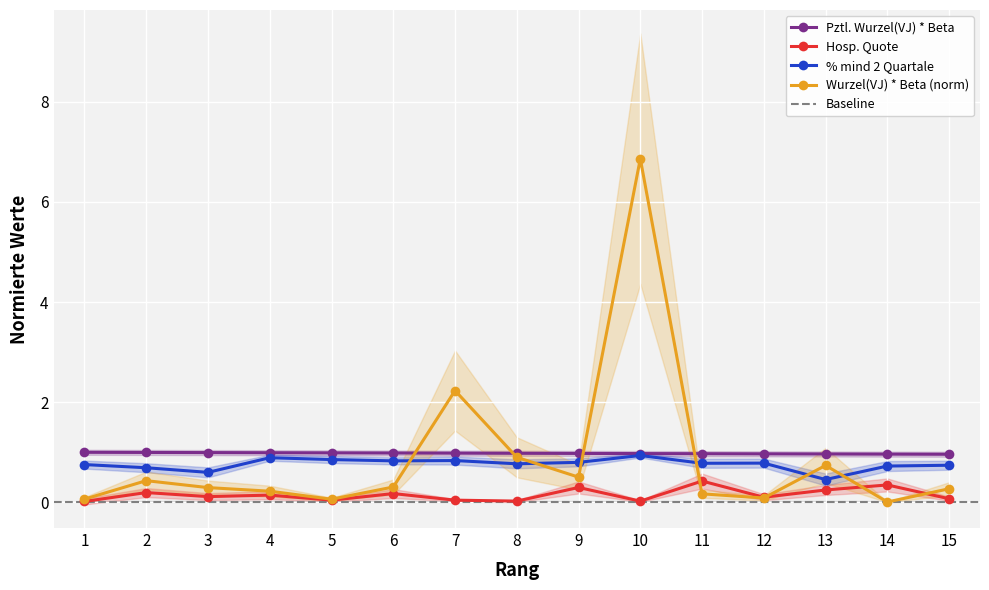

Count the number of categories in the chart.

15